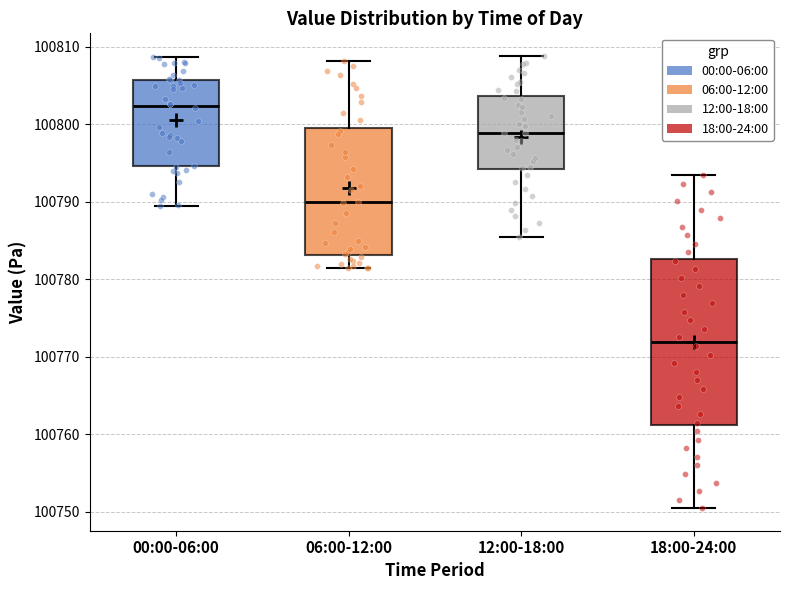

Reading left to right, transcribe this box plot: for each box, give where its median line is, the range the box spans, and where its two whiskers end, as read against the y-axis. The values are not printed on the chart, so give them approximately, as read against the axis.

00:00-06:00: median 100802, box 100795 to 100806, whiskers 100789 to 100809
06:00-12:00: median 100790, box 100783 to 100799, whiskers 100781 to 100808
12:00-18:00: median 100799, box 100794 to 100804, whiskers 100786 to 100809
18:00-24:00: median 100772, box 100761 to 100783, whiskers 100751 to 100793